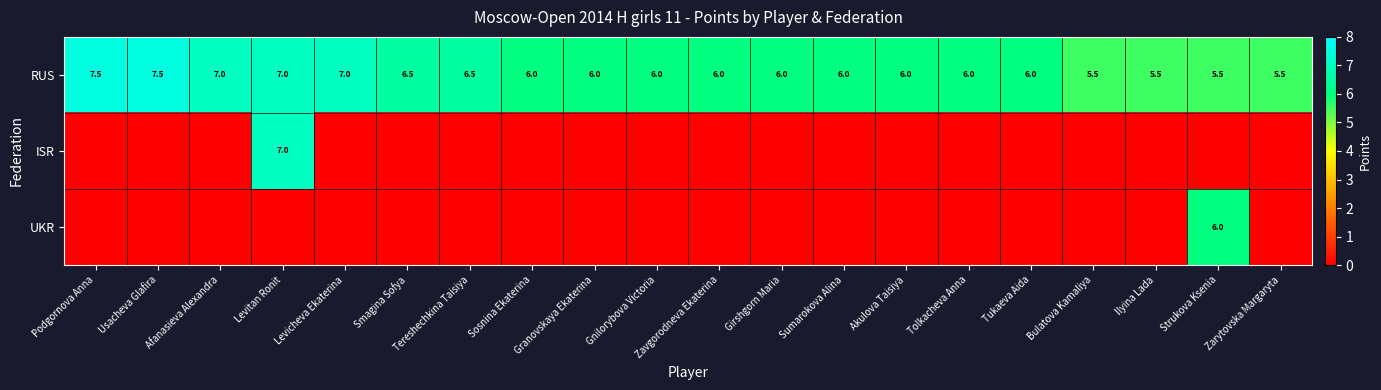

The RUS series shows 3.4 at Podgornova Anna. True or false?

False